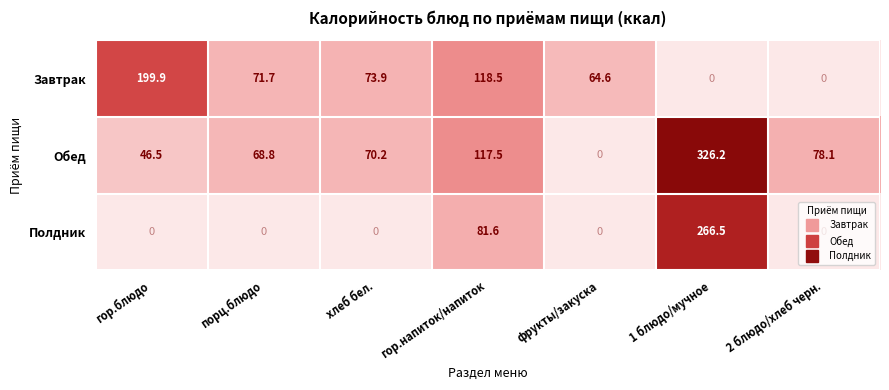

The value of Завтрак at гор.блюдо is 46.4. True or false?

False